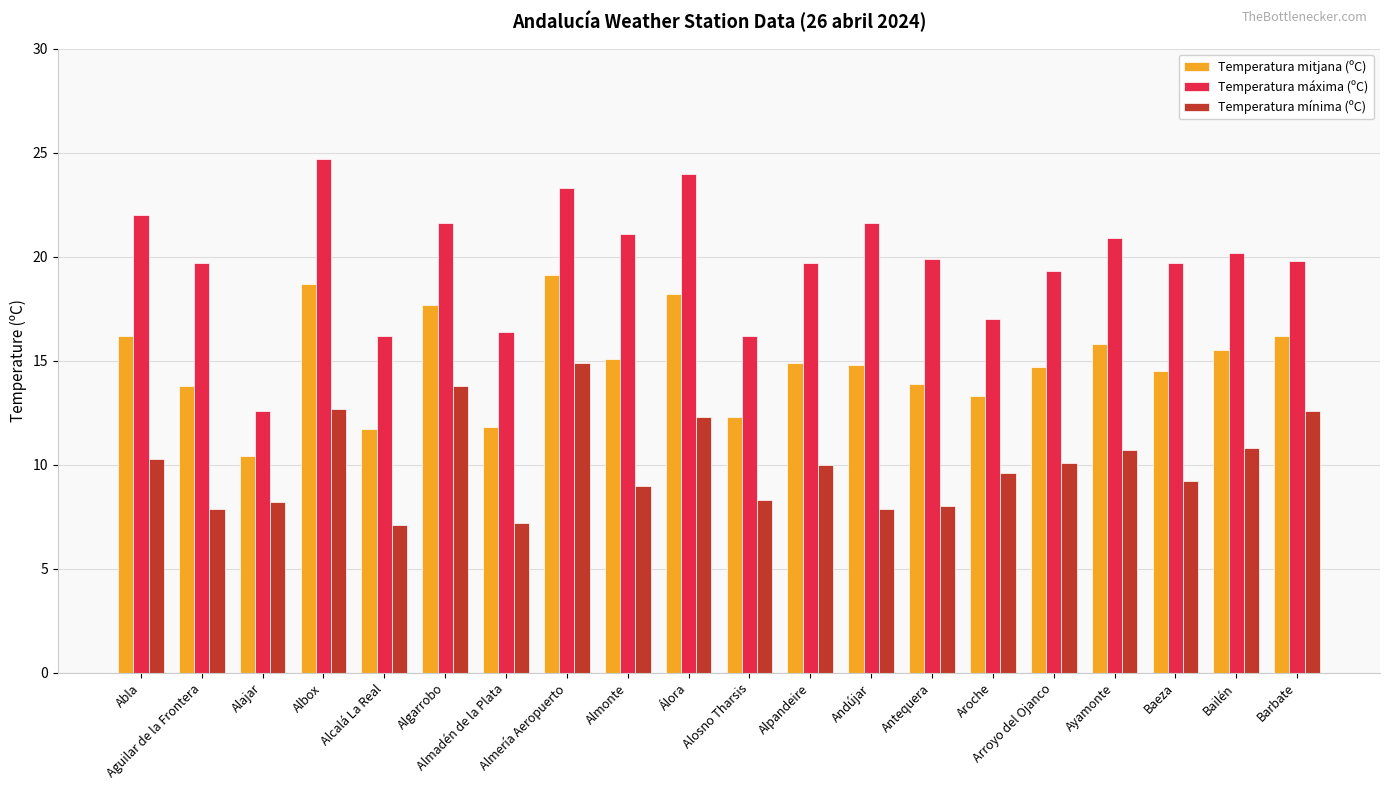

How many groups of bars are there?

20